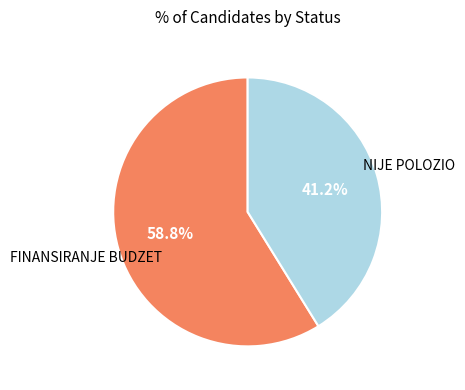

Count the number of slices in the pie.

2